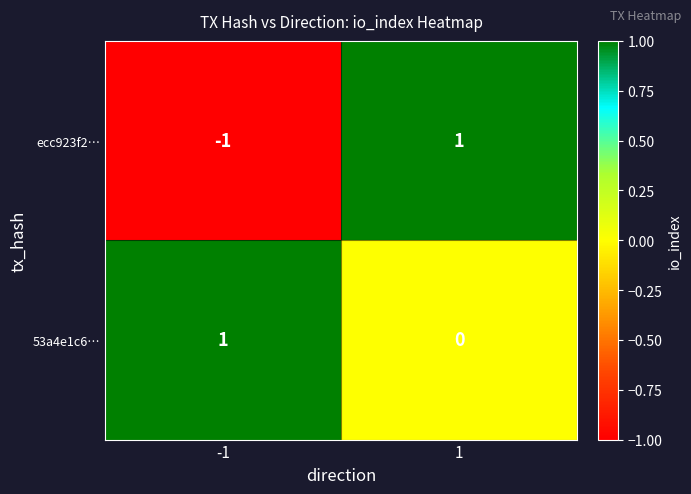

At how many categories does at least one series exceed 0?

2